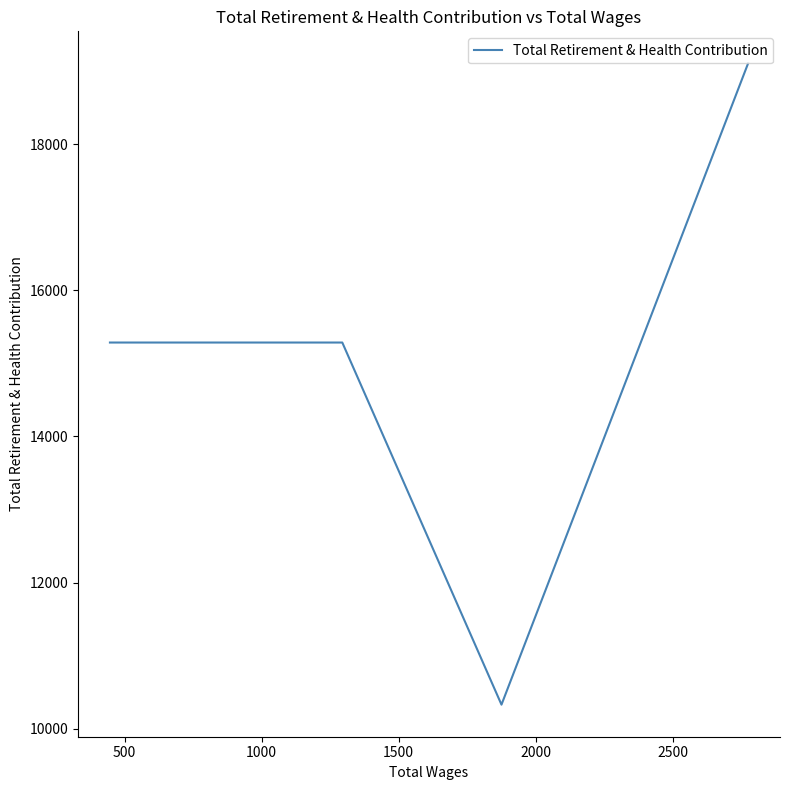

How many points are lower than both their immediate neighbors (excluding endpoints)?

1